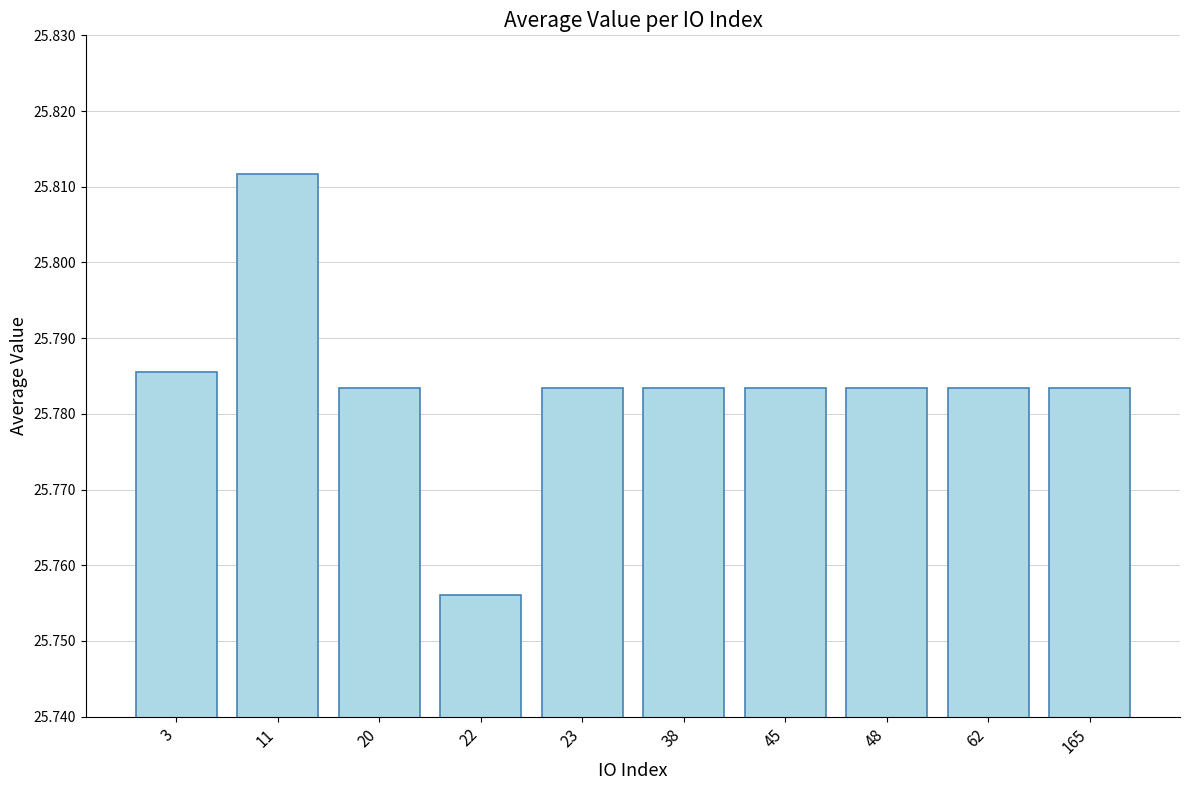

At which category does the chart reach its peak across all series?

11